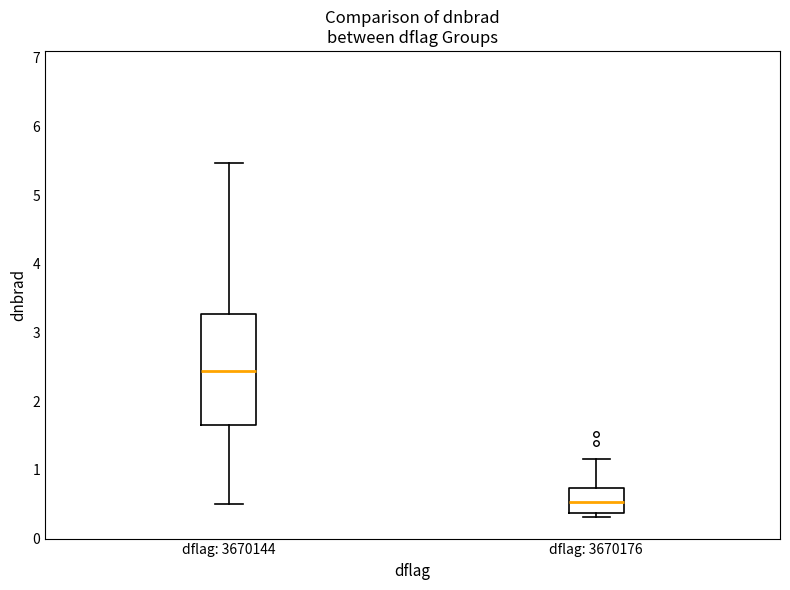

Which box's median line is the highest?

dflag: 3670144